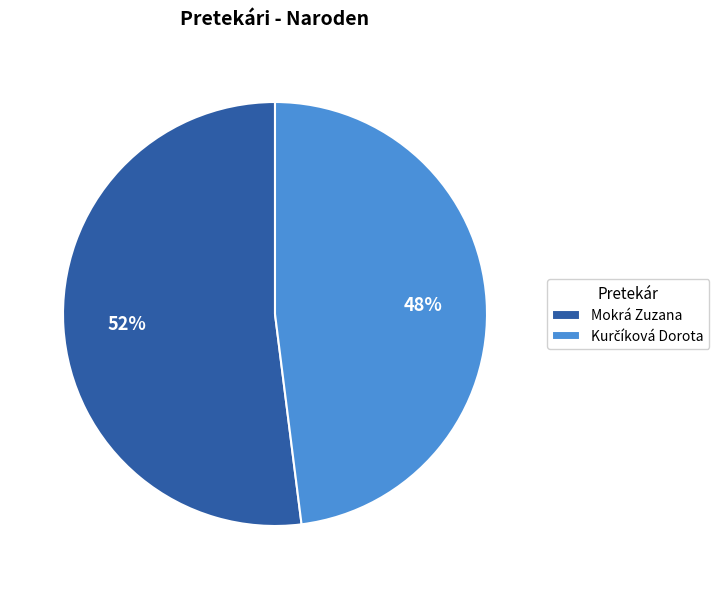

The Mokrá Zuzana slice represents 40% of the pie. True or false?

False